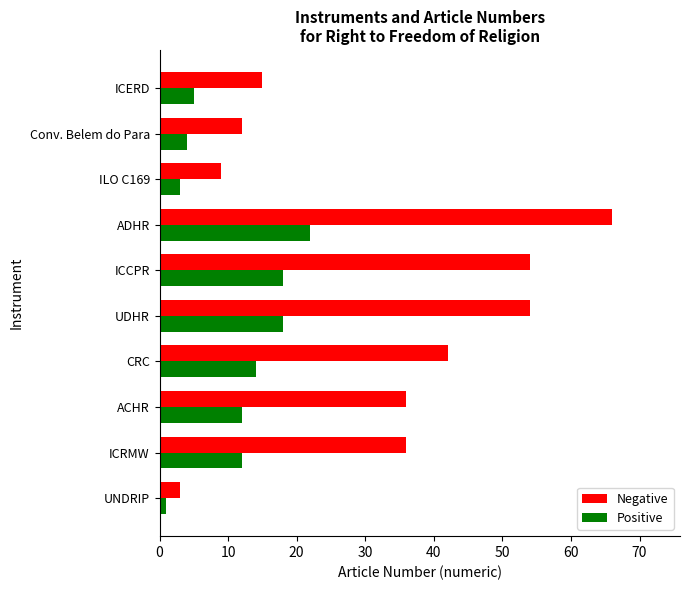

What is the highest value of the Positive series?

22